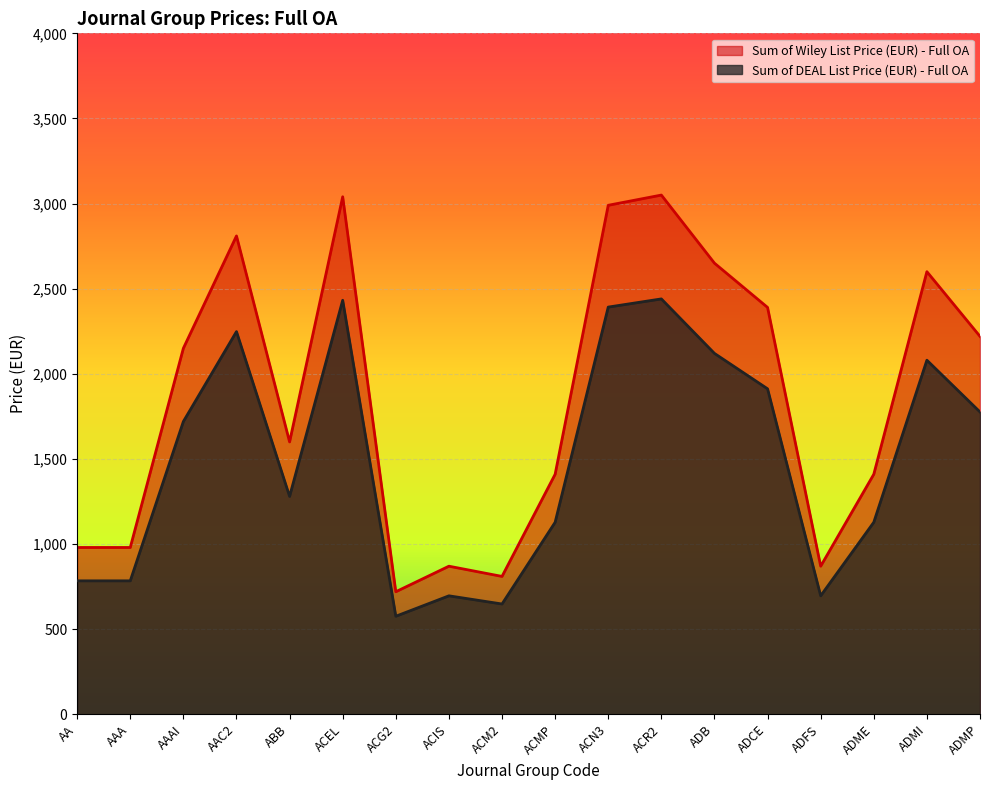

At which category does the chart reach its peak across all series?

ACR2